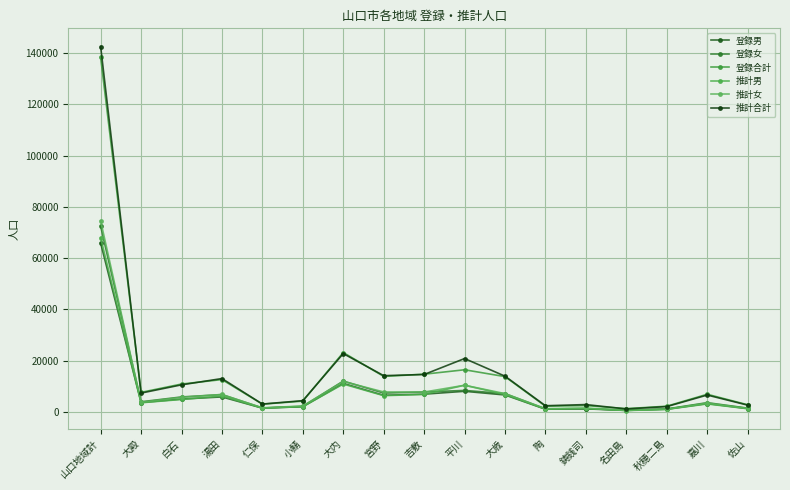

True or false: 推計男 and 推計女 cross at least once.

True